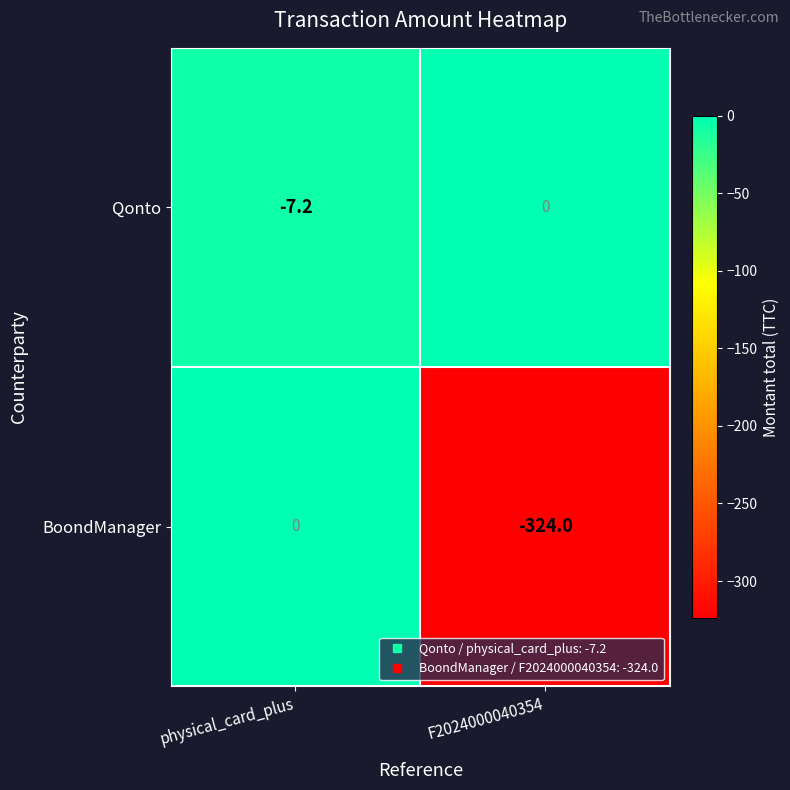

Reading right to left, transcribe all the data shown in this chart.

Qonto: 0.0	-7.2
BoondManager: -324.0	0.0